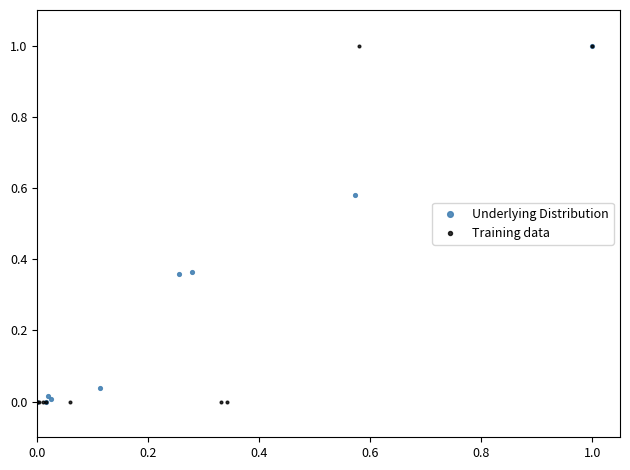

What are all the series names shown in the legend?

Underlying Distribution, Training data